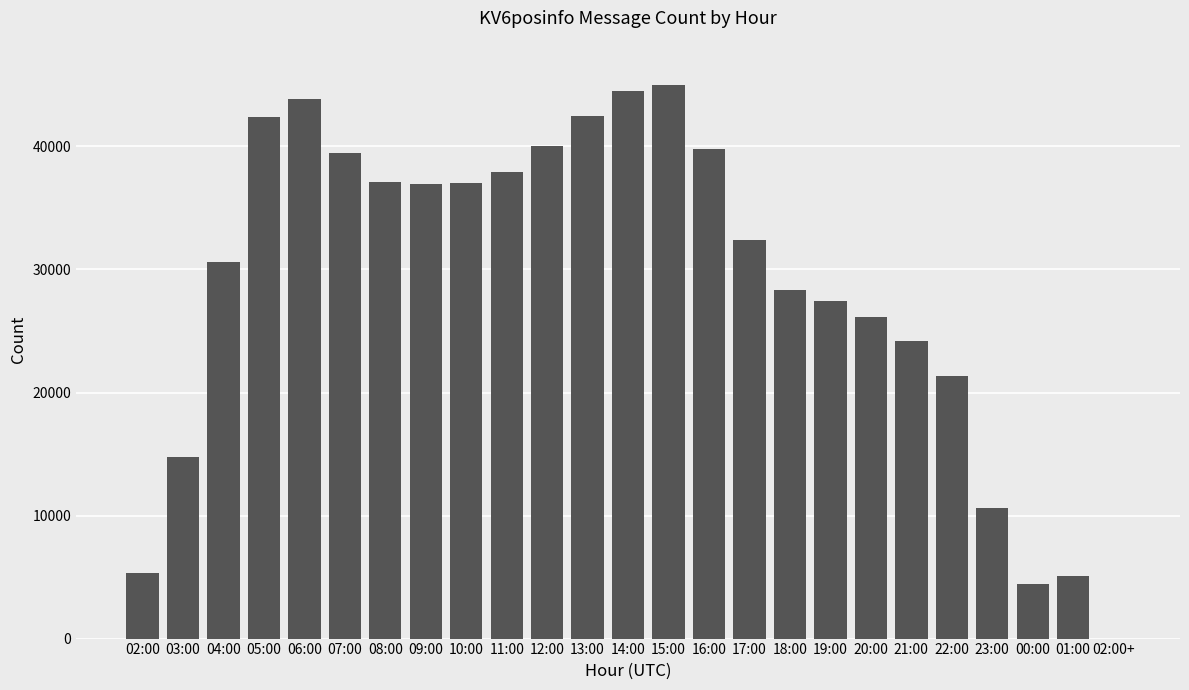

What is the maximum value shown in the chart?

44999